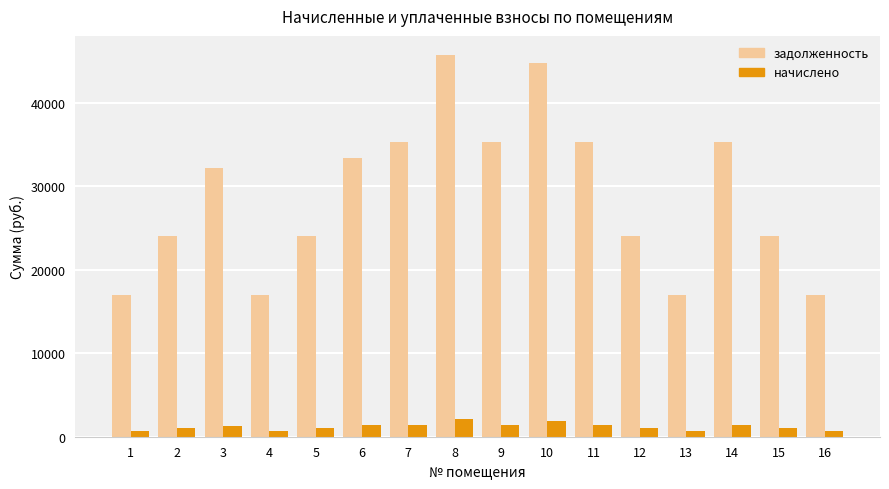

The задолженность series shows 12329.3 at 6. True or false?

False